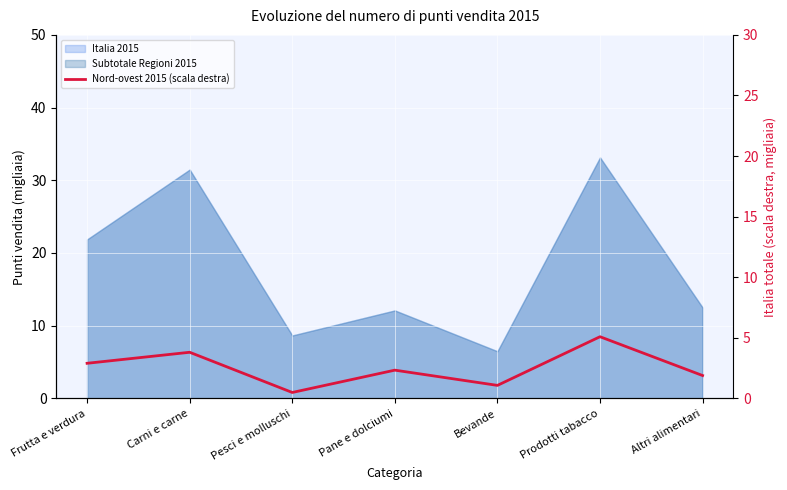

How many values are below 2?

3